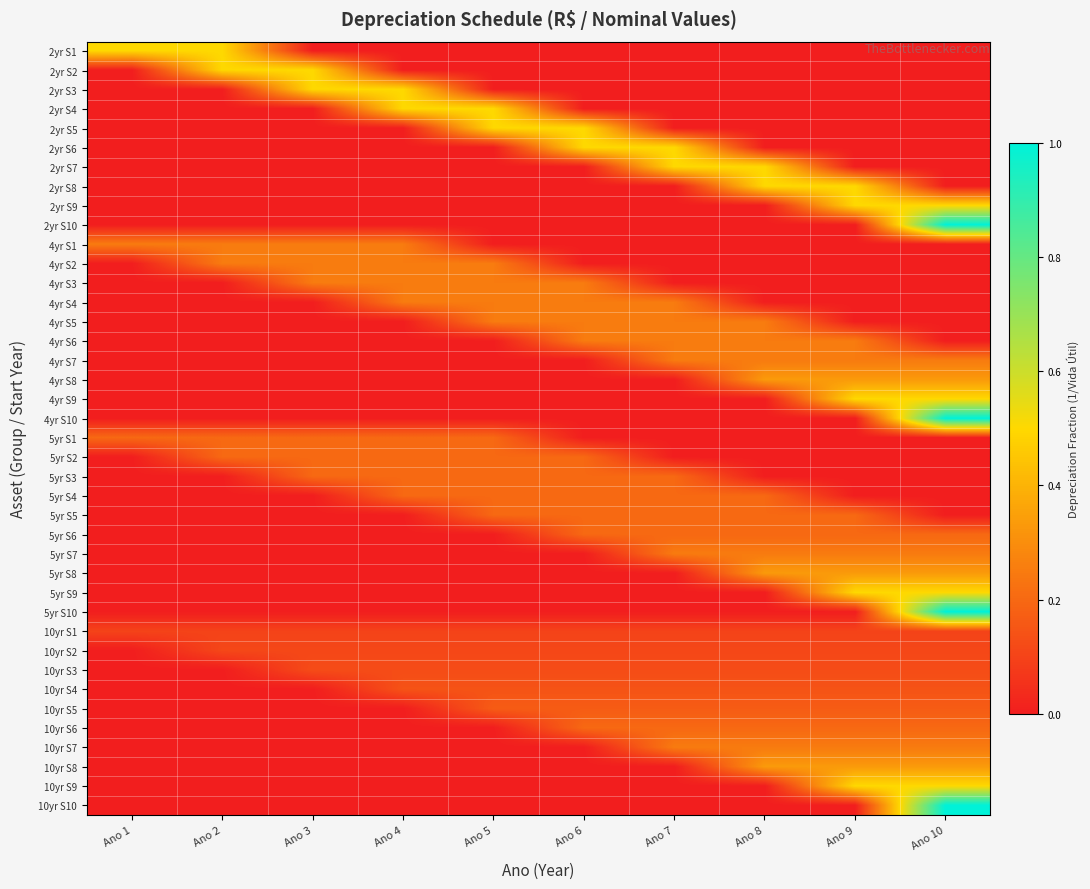

At which category does the chart reach its minimum across all series?

Ano 3